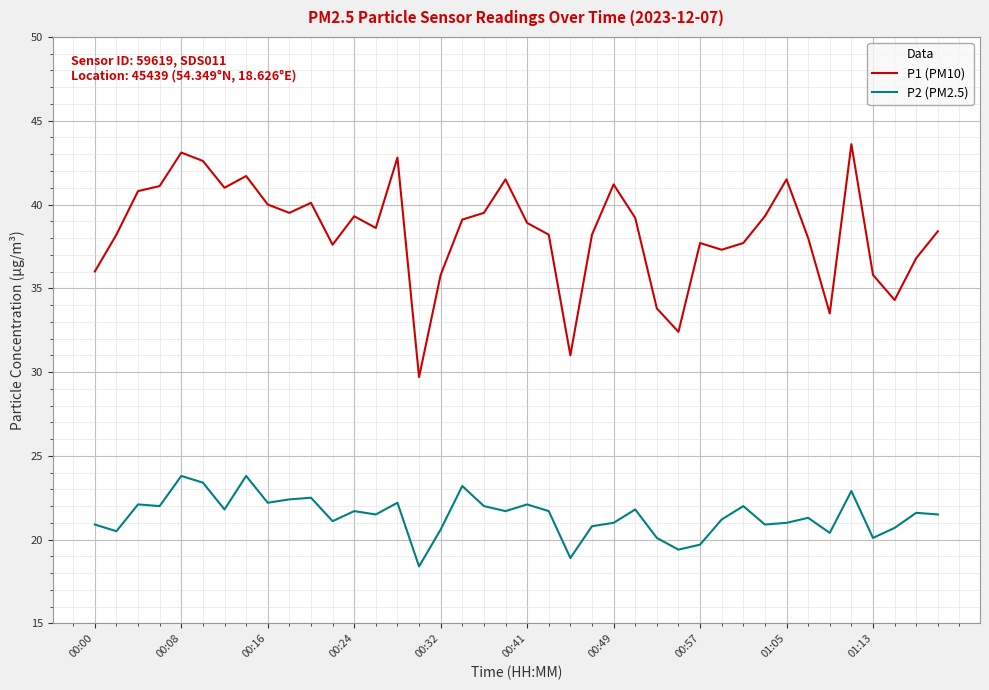

What is the highest value of the P1 (PM10) series?

43.6